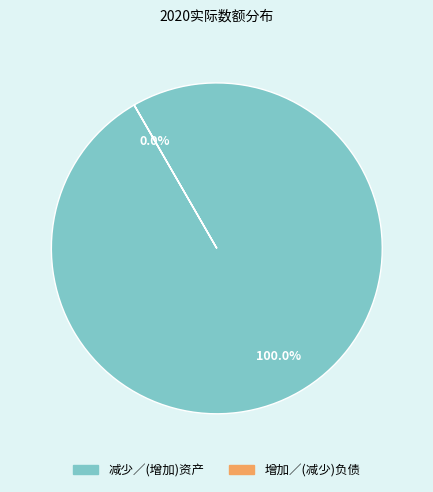

Is there a majority slice in this chart?

Yes